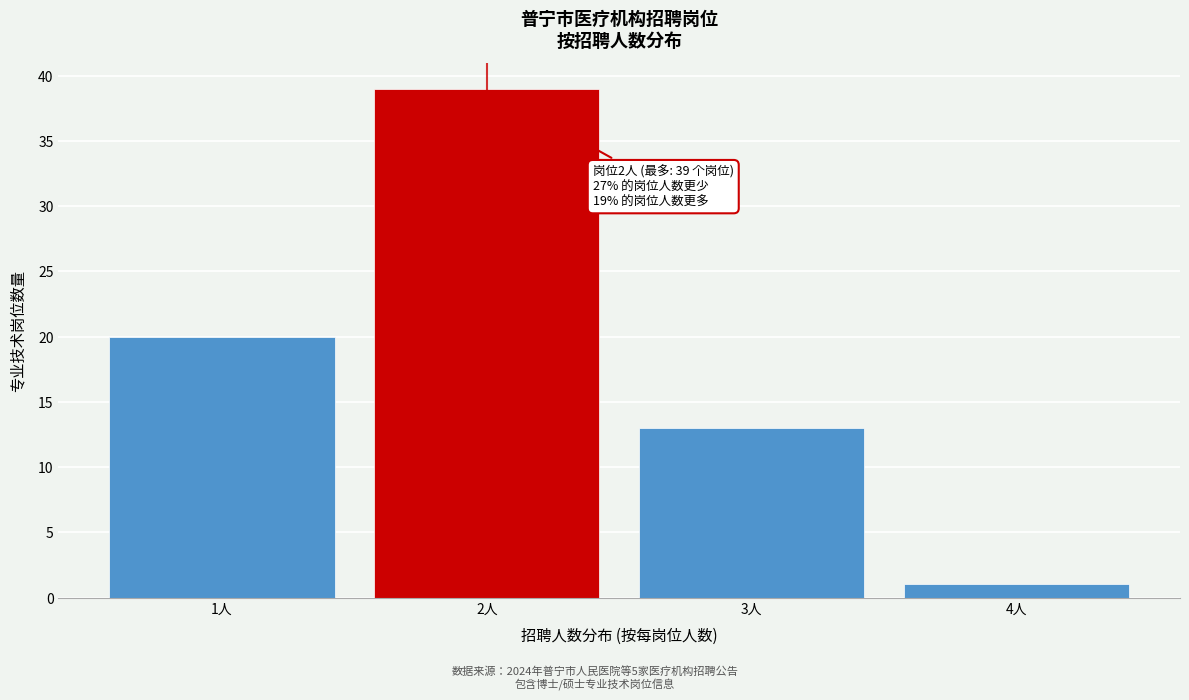

Reading right to left, extract all data points from this chart.

4人=1	3人=13	2人=39	1人=20